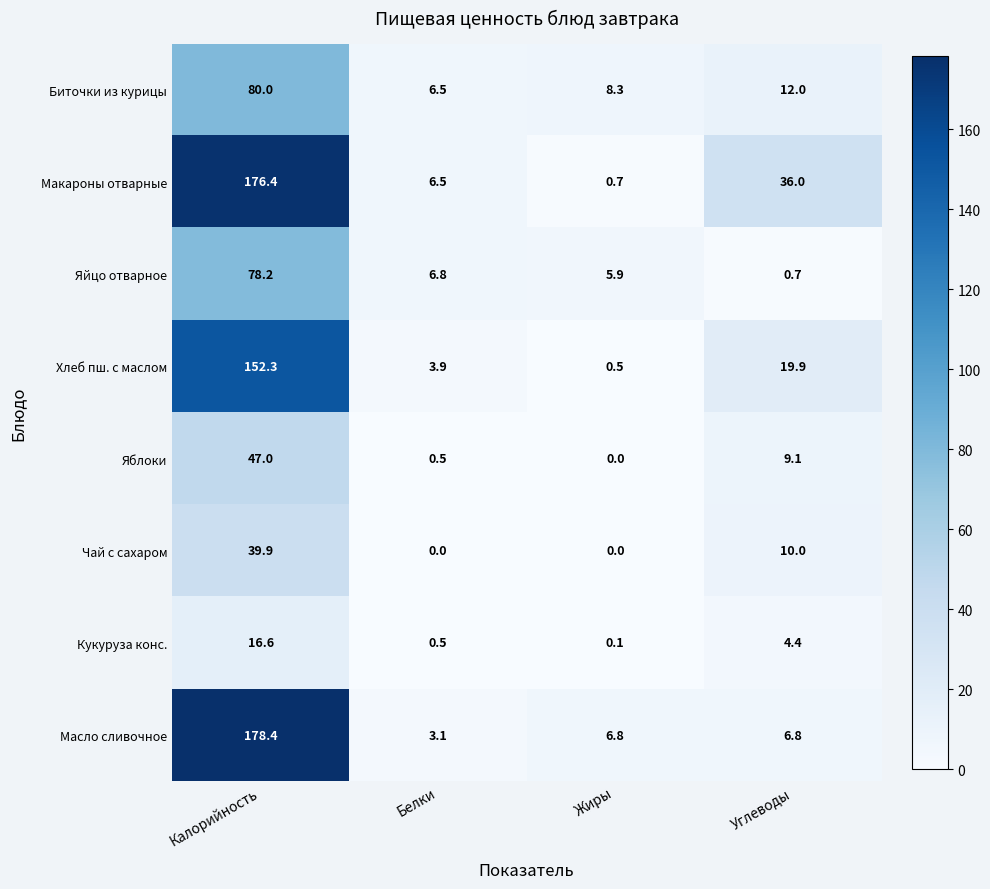

Which category has the highest value across all series?

Калорийность